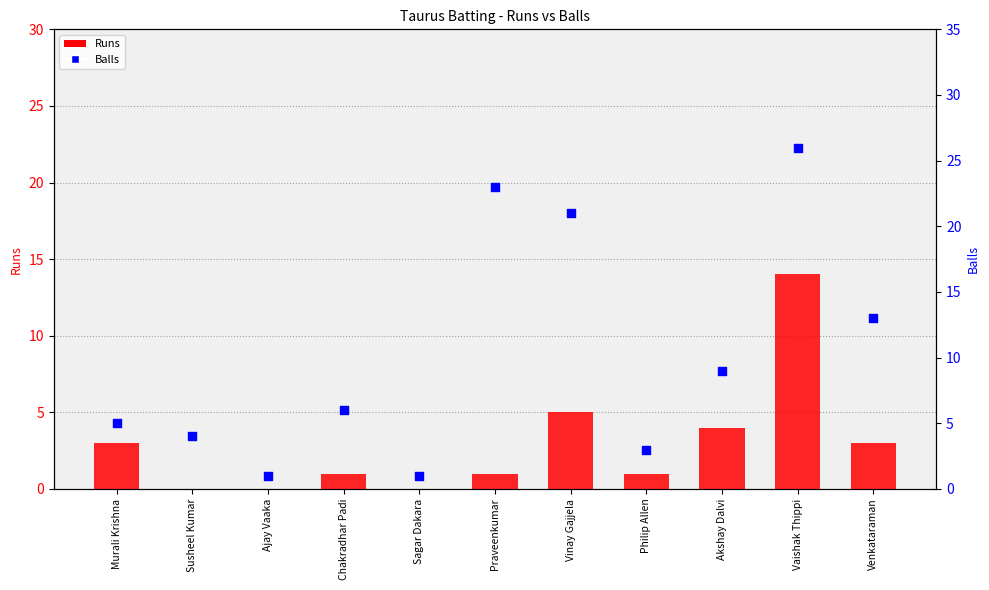

At which category is the sum across all series the highest?

Vaishak Thippi